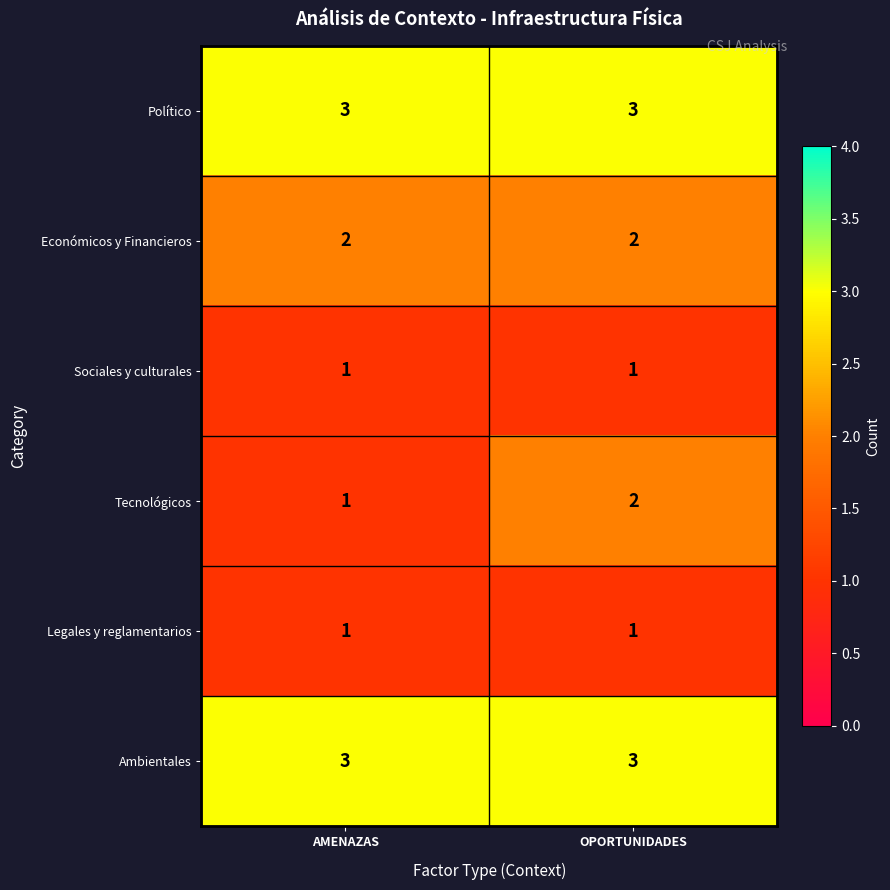

At how many categories does at least one series exceed 2?

2